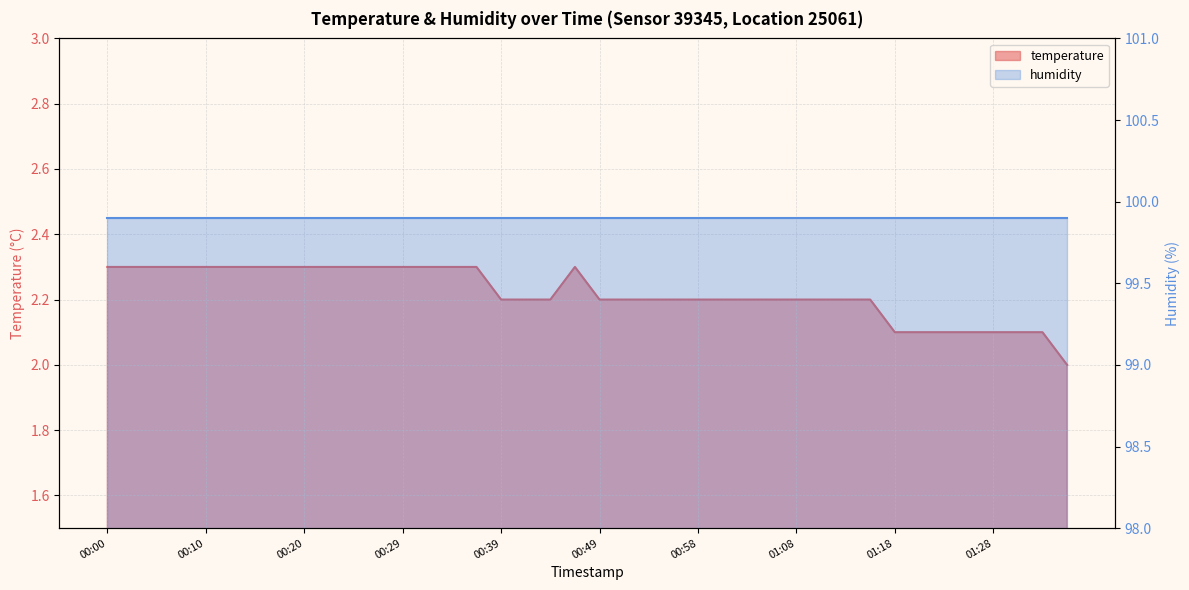

What position from the left is 01:01?

26